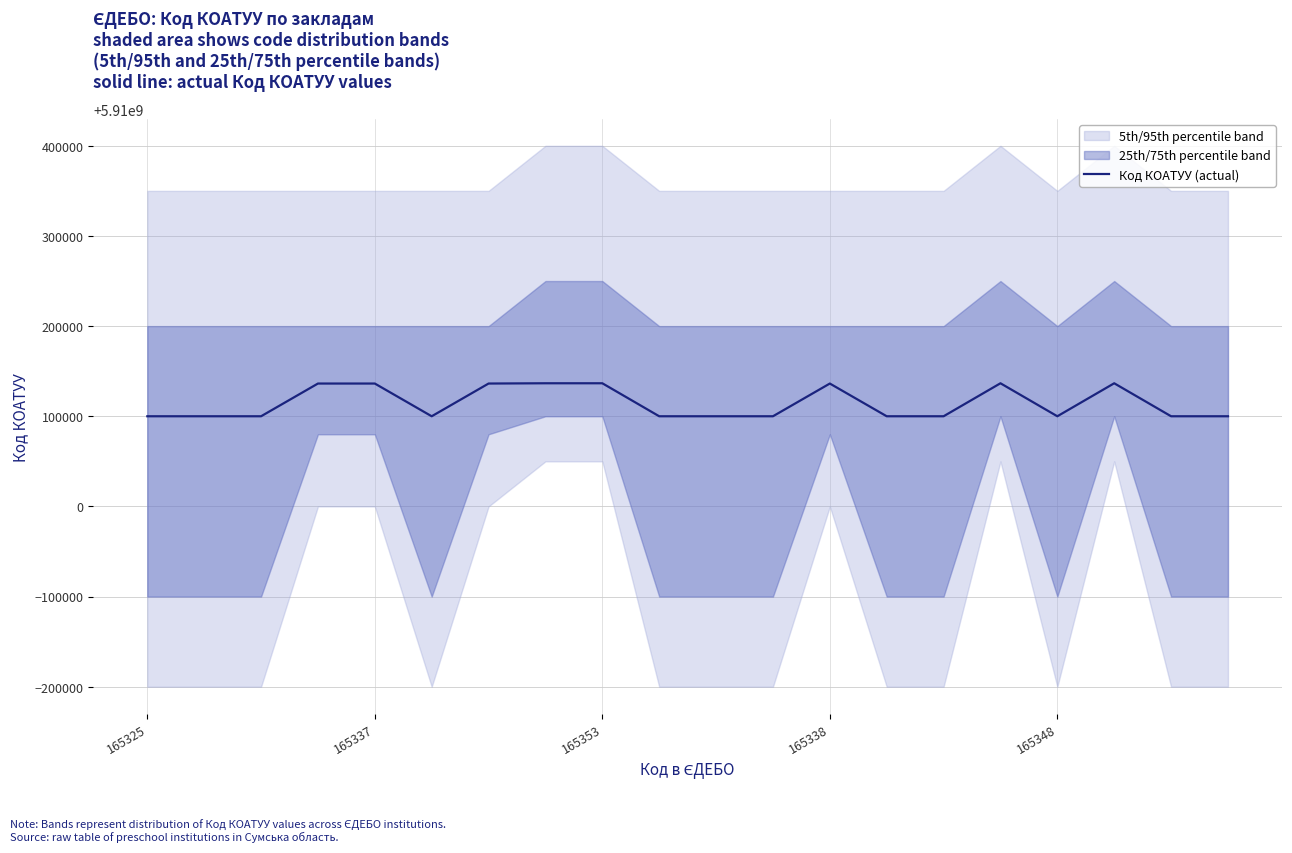

What is the difference between the maximum and minimum values?

36600